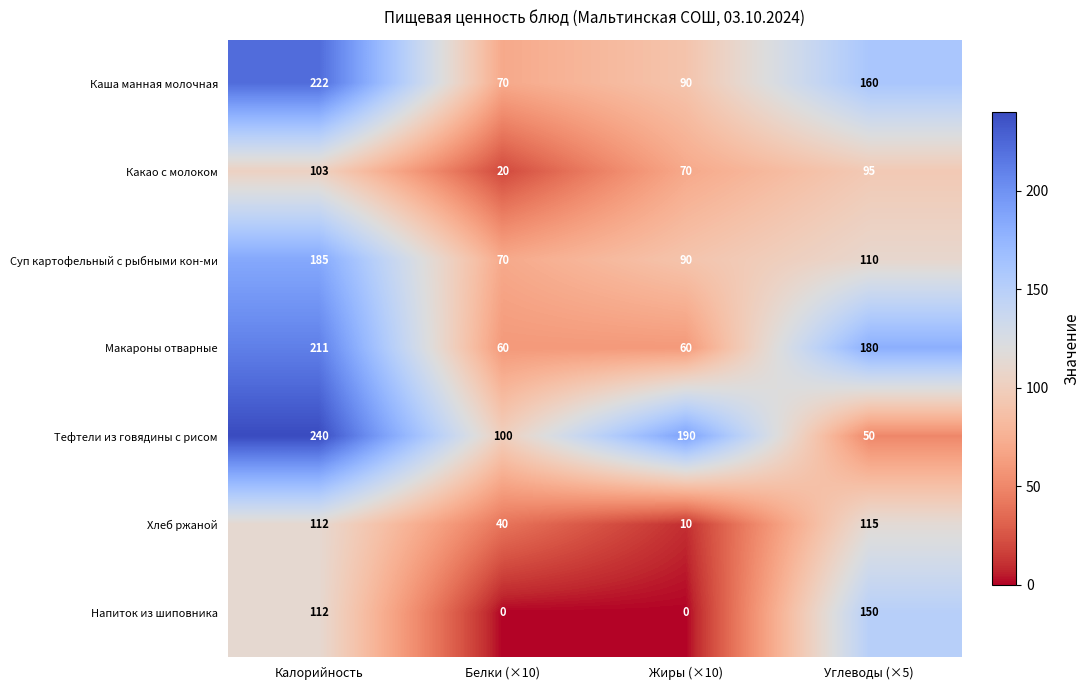

What is the sum of the Какао с молоком values at Белки (×10) and Калорийность?

123